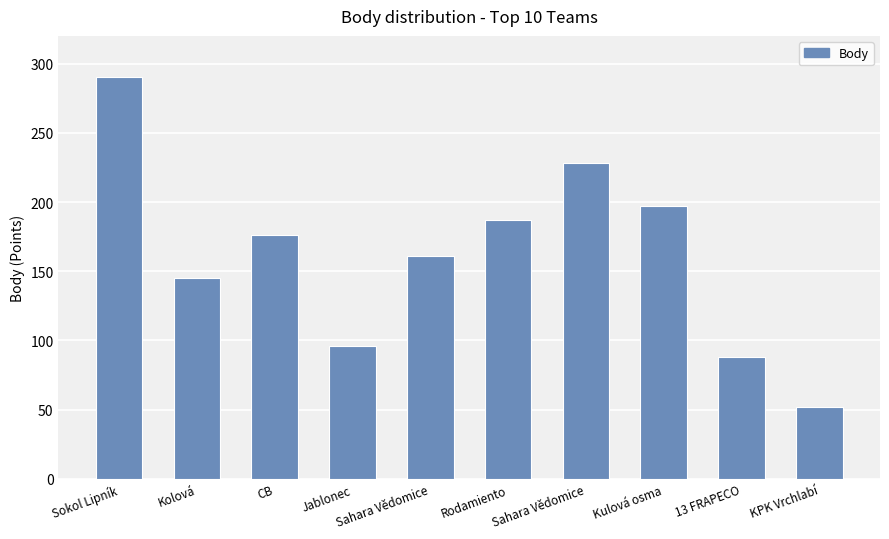

Rank the categories by value from lowest to highest.

KPK Vrchlabí, 13 FRAPECO, Jablonec, Kolová, Sahara Vědomice, CB, Rodamiento, Kulová osma, Sahara Vědomice, Sokol Lipník